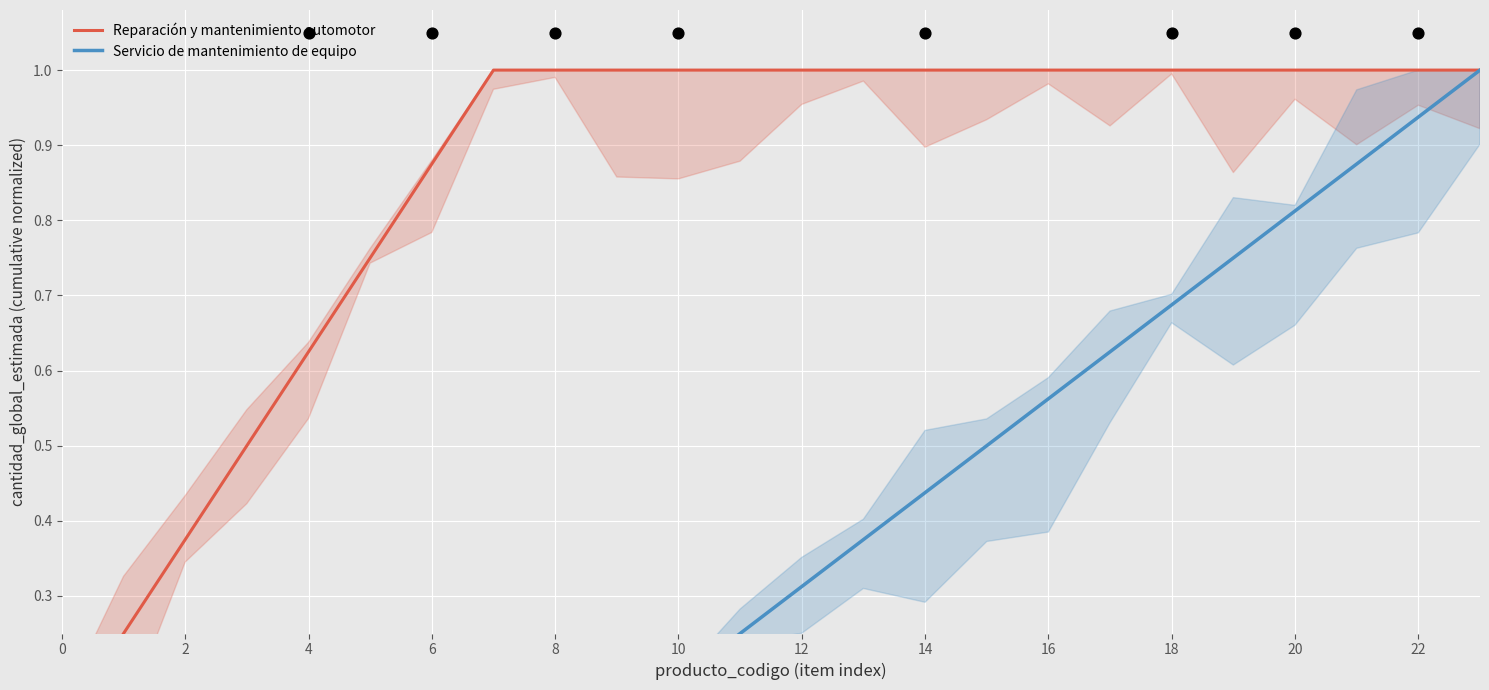

Which series has the largest total across all categories?

Reparación y mantenimiento automotor